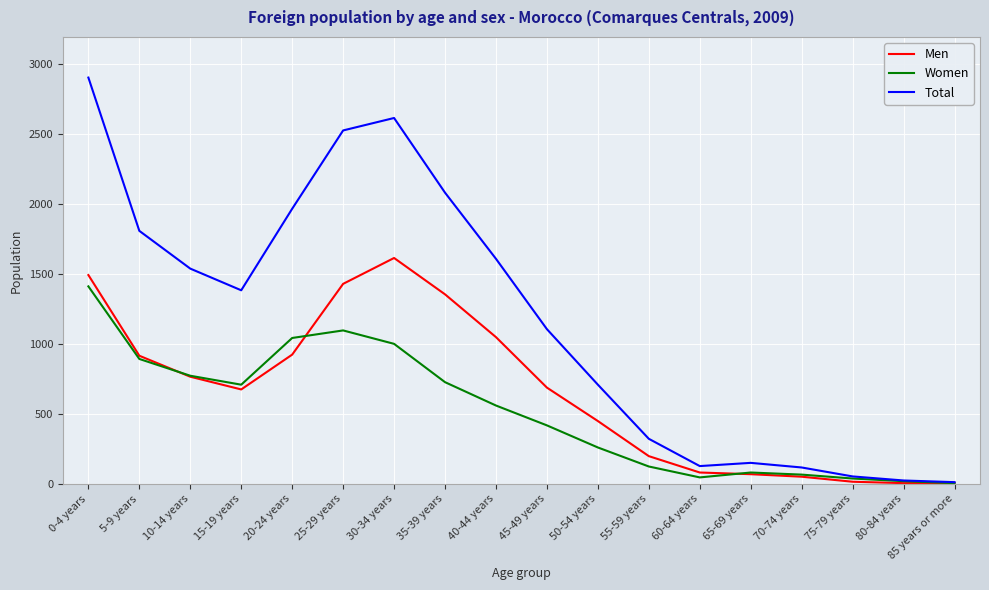

True or false: Men has a value of 189 at 50-54 years.

False